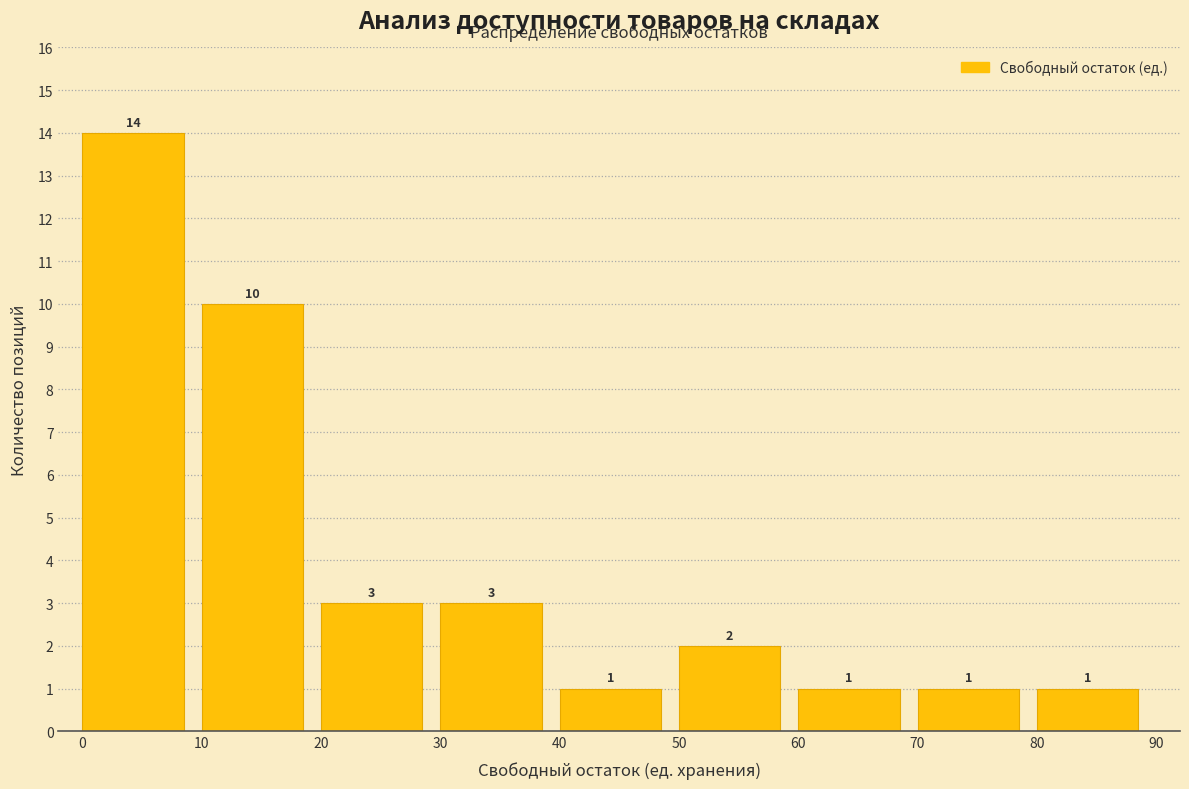

What is the height of the bar covering 70 to 80 on the x-axis?

1